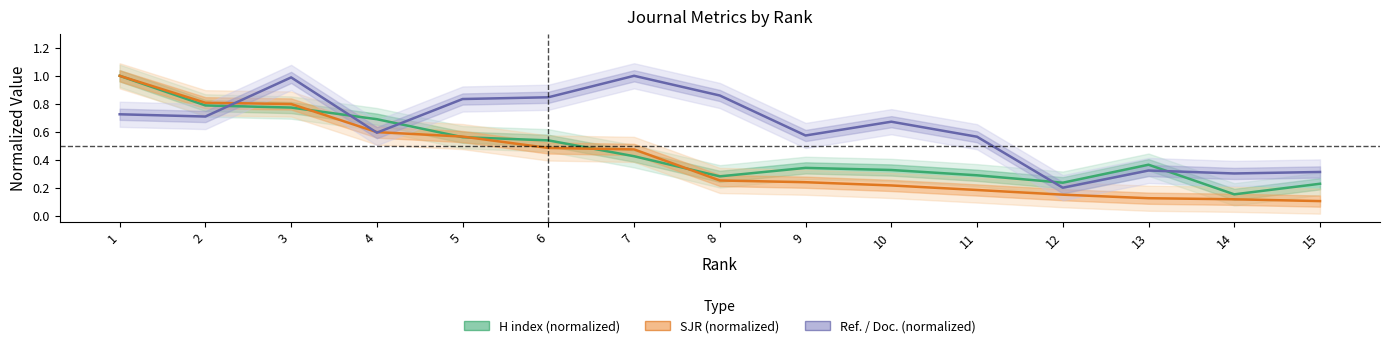

What is the total value across all series at 12?

0.6